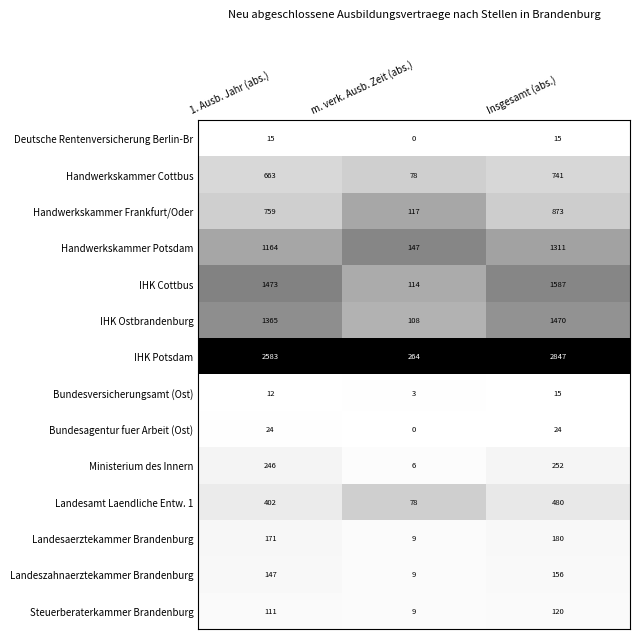

How many series are shown in this chart?

14